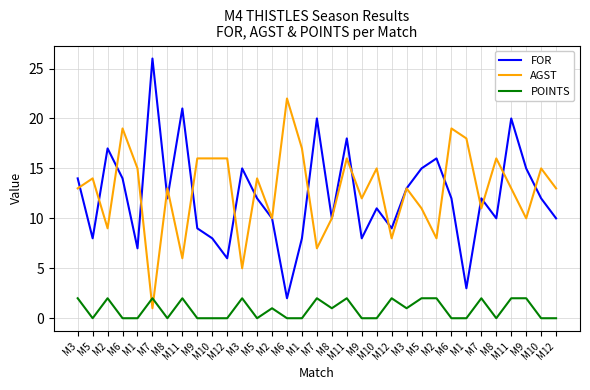

What are all the series names shown in the legend?

FOR, AGST, POINTS